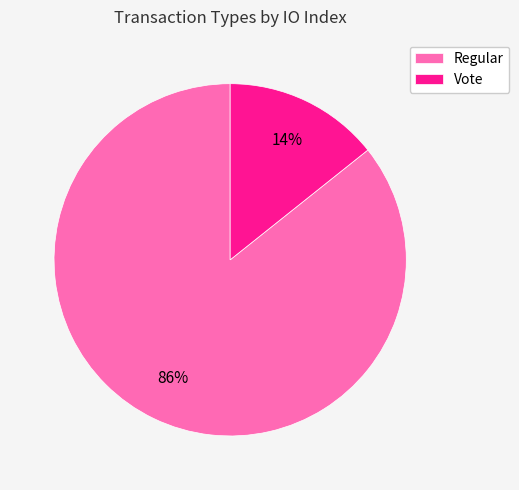

To the nearest percent, what is the combined percentage of Regular and Vote?

100%